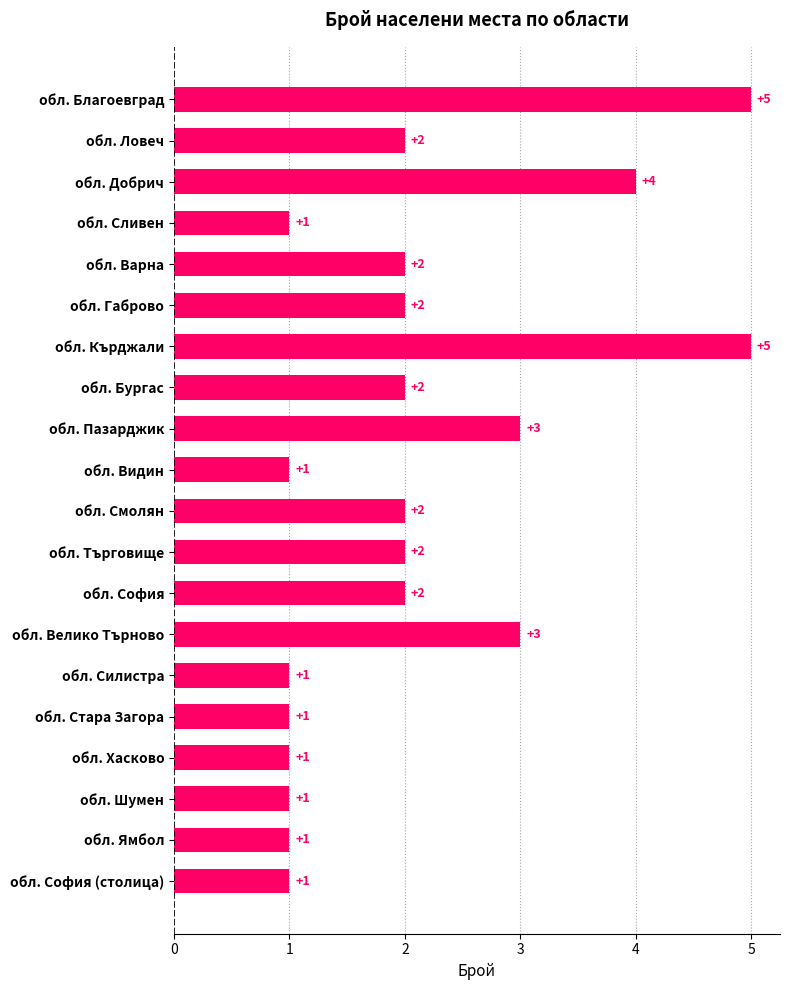

The chart shows a value of 2 at обл. Смолян. True or false?

True